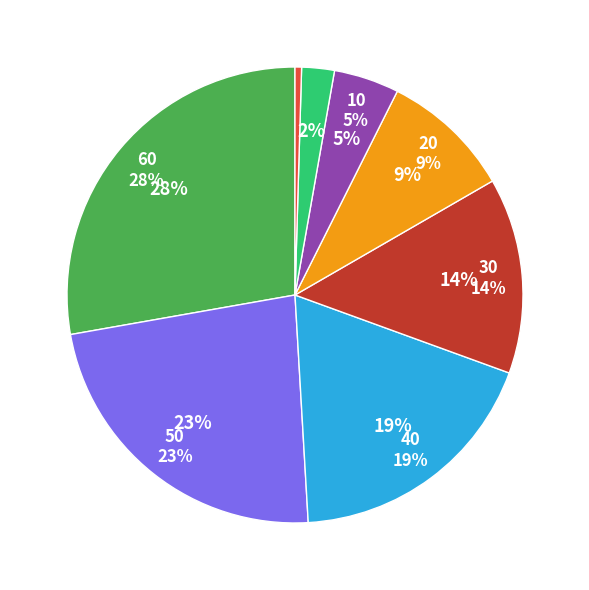

Approximately how many times larger is the value at 10 compared to 30?

0.3